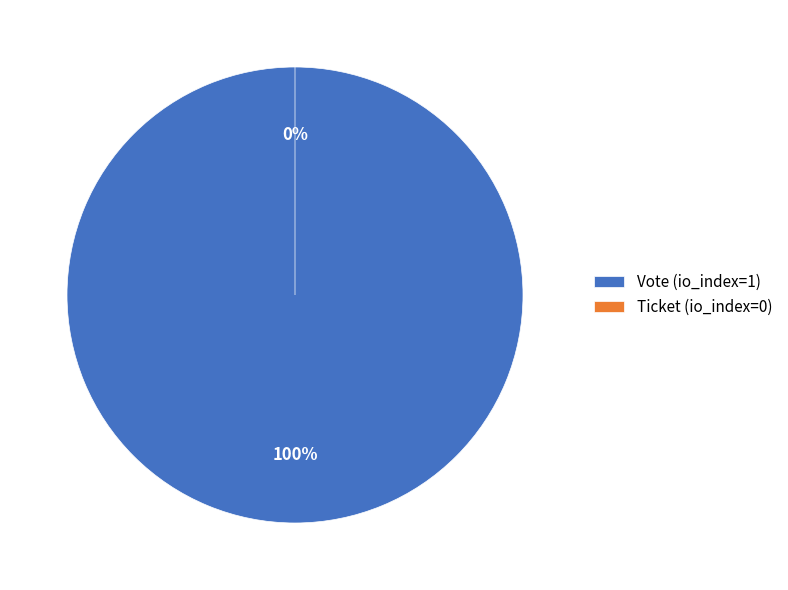

What is the total percentage of Ticket (io_index=0) and Vote (io_index=1)?

100.0%